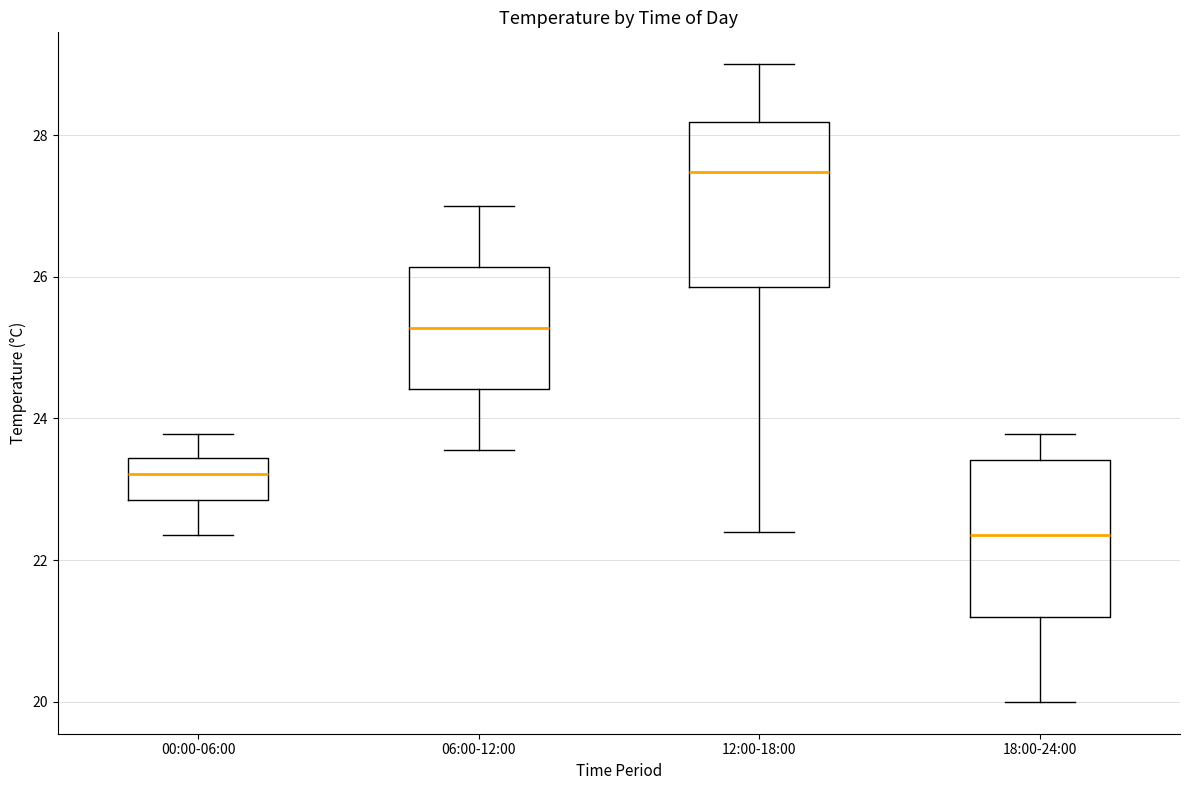

Where does the median line of the box for 18:00-24:00 sit on the y-axis? The values are not printed on the chart, so give them approximately, as read against the axis.

22.4